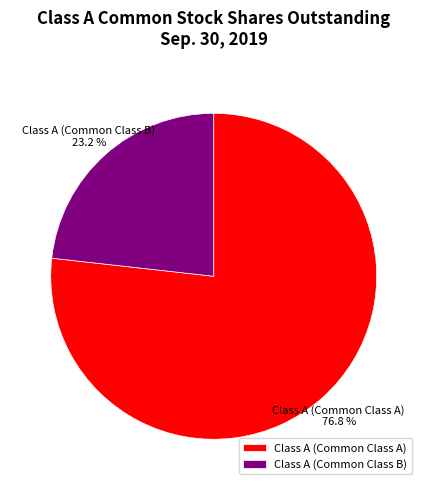

Count the number of slices in the pie.

2